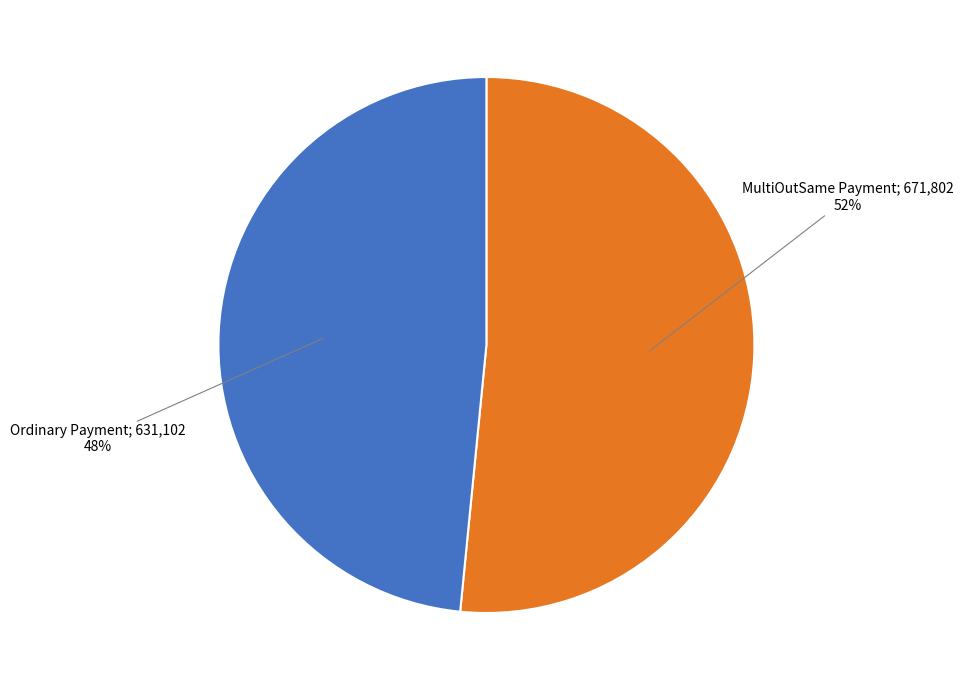

To the nearest percent, what is the average slice percentage?

50%